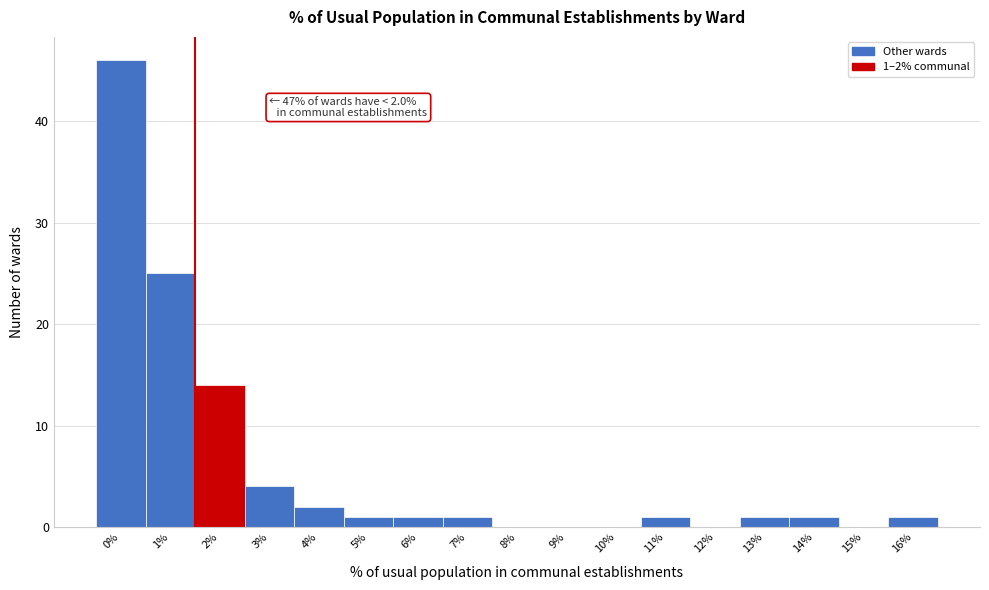

Reading right to left, extract all data points from this chart.

16%=1	15%=0	14%=1	13%=1	12%=0	11%=1	10%=0	9%=0	8%=0	7%=1	6%=1	5%=1	4%=2	3%=4	2%=14	1%=25	0%=46